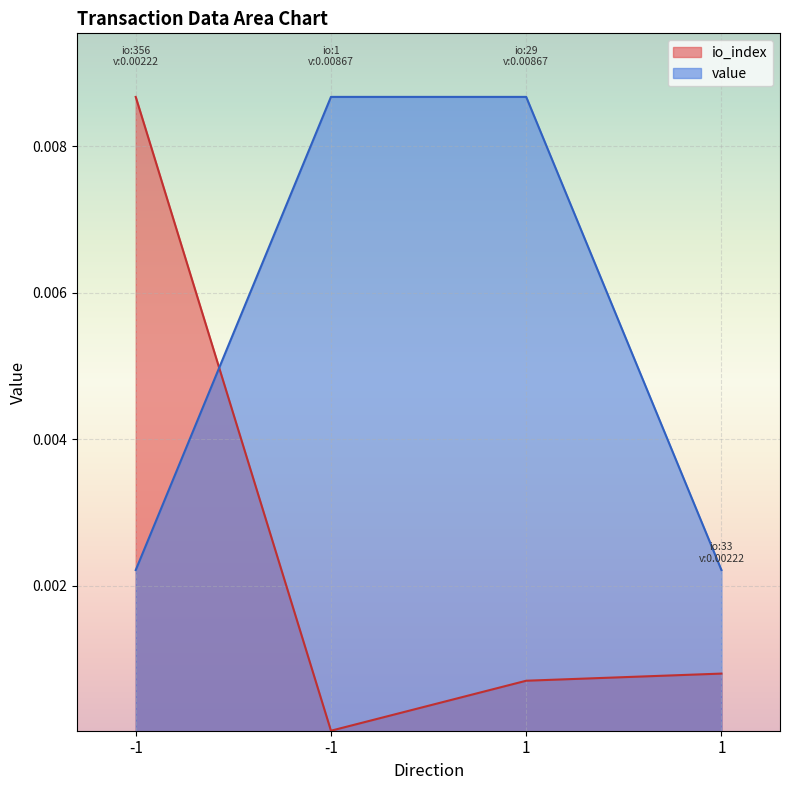

Which has a higher value, 1 or -1?

-1